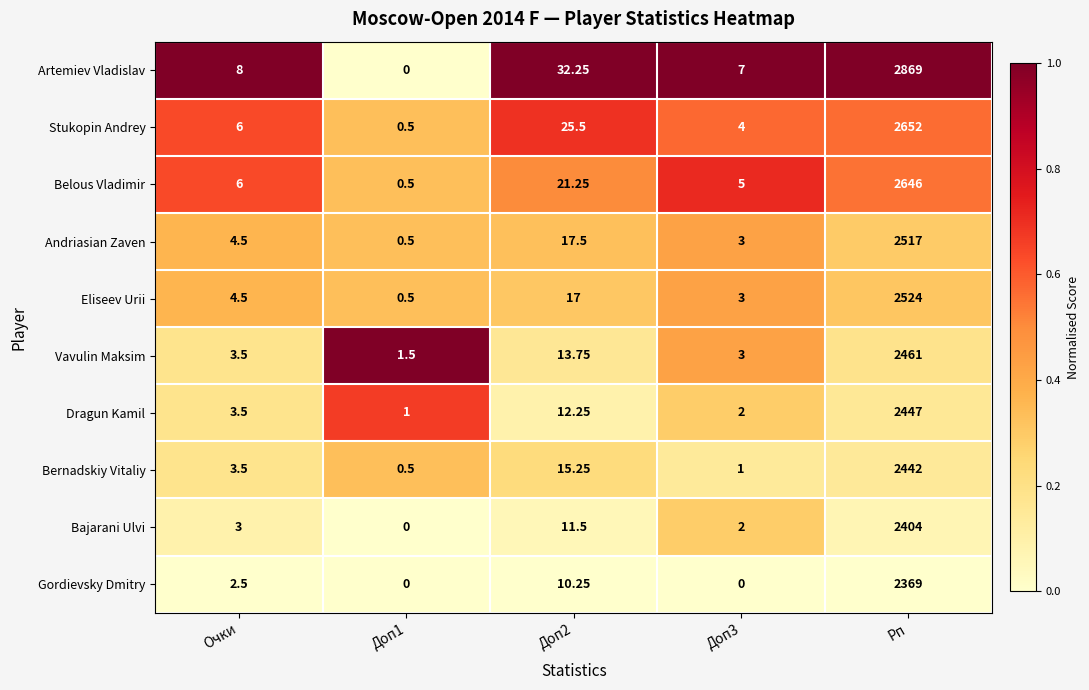

Which label corresponds to the largest value in the chart?

Рп